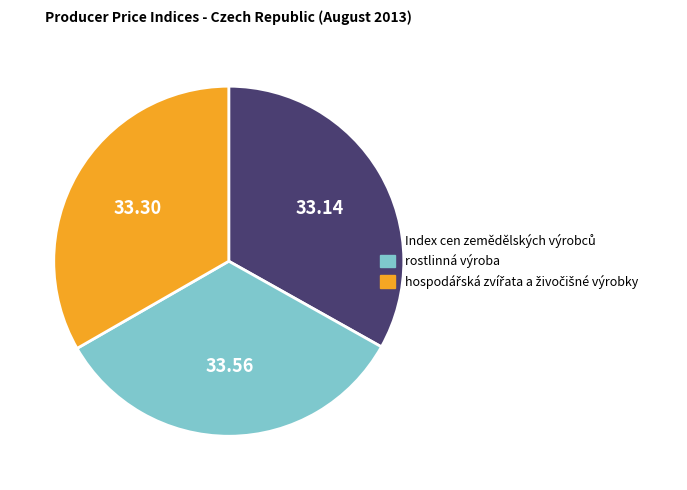

Is there any slice that represents more than half of the pie?

No